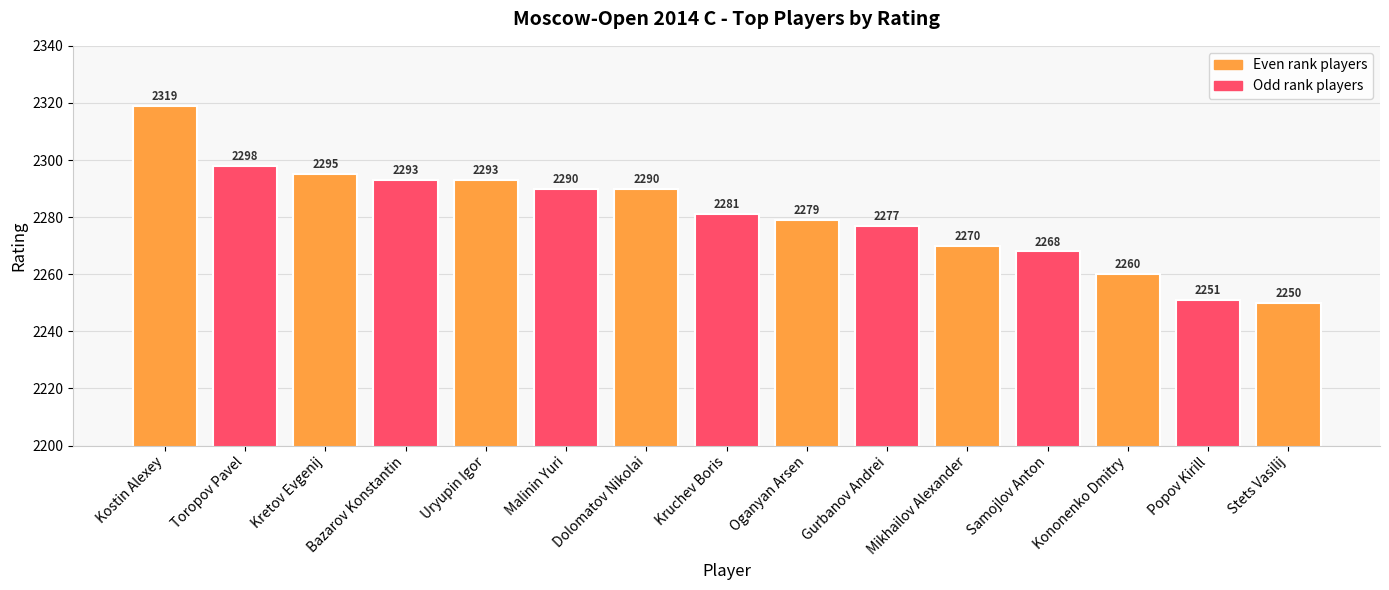

What is the sum of the values at Kretov Evgenij and Samojlov Anton?

4563